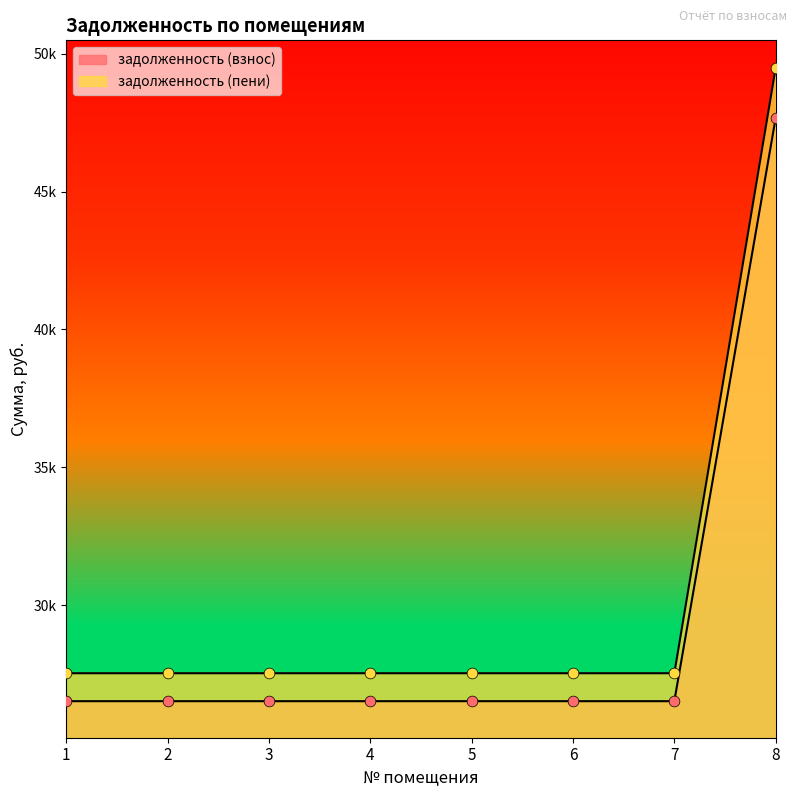

Which series has the largest total across all categories?

задолженность (пени)